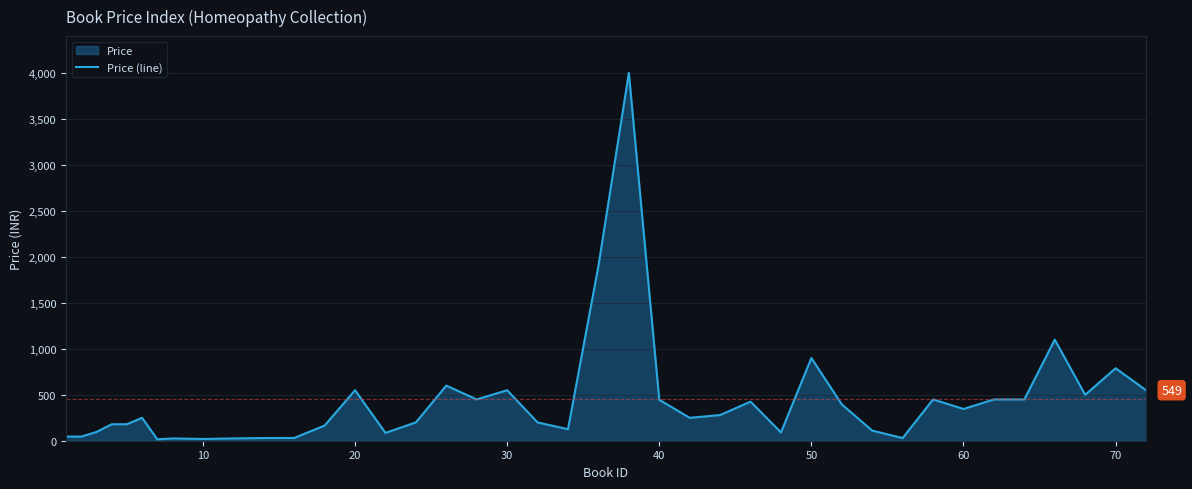

True or false: the data shows 220 at 20.

False